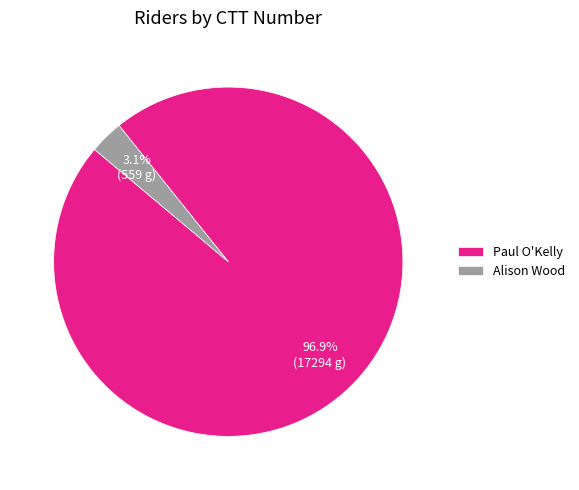

Is Paul O'Kelly the majority of the pie?

Yes